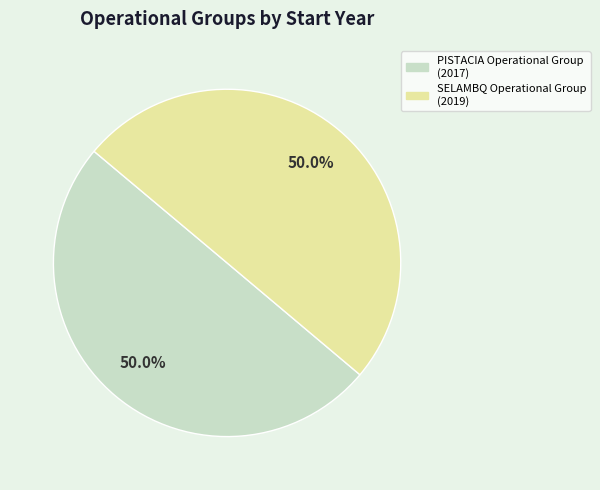

What percentage is the SELAMBQ Operational Group slice, to the nearest percent?

50%